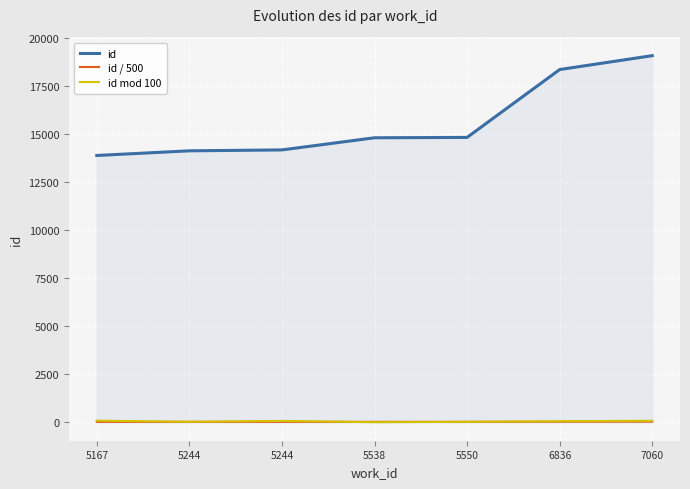

Is this an area chart (filled region under the line)?

Yes